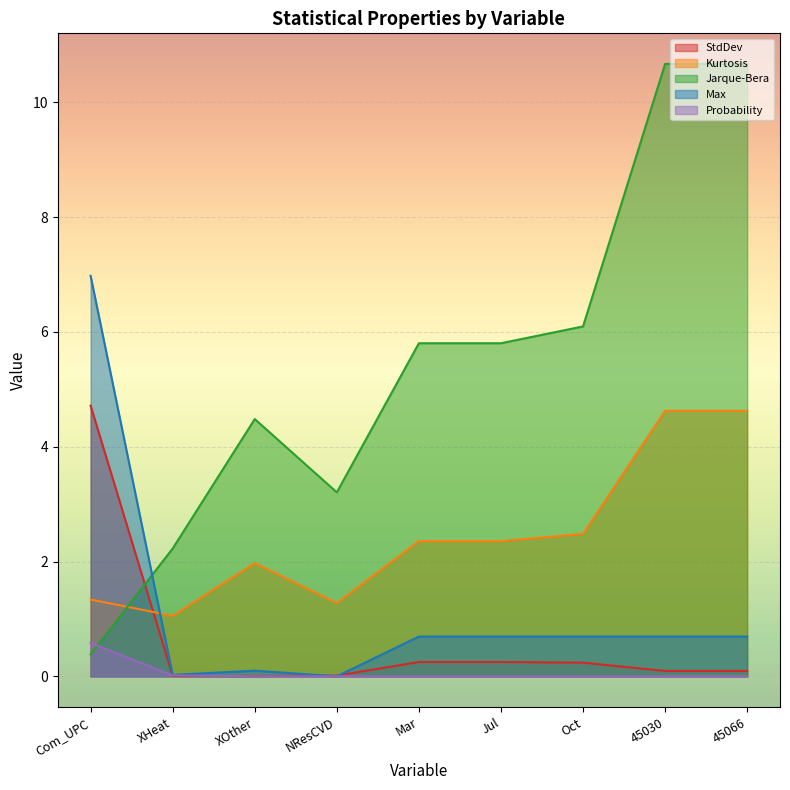

What is the approximate value of Jarque-Bera at Com_UPC?

0.4